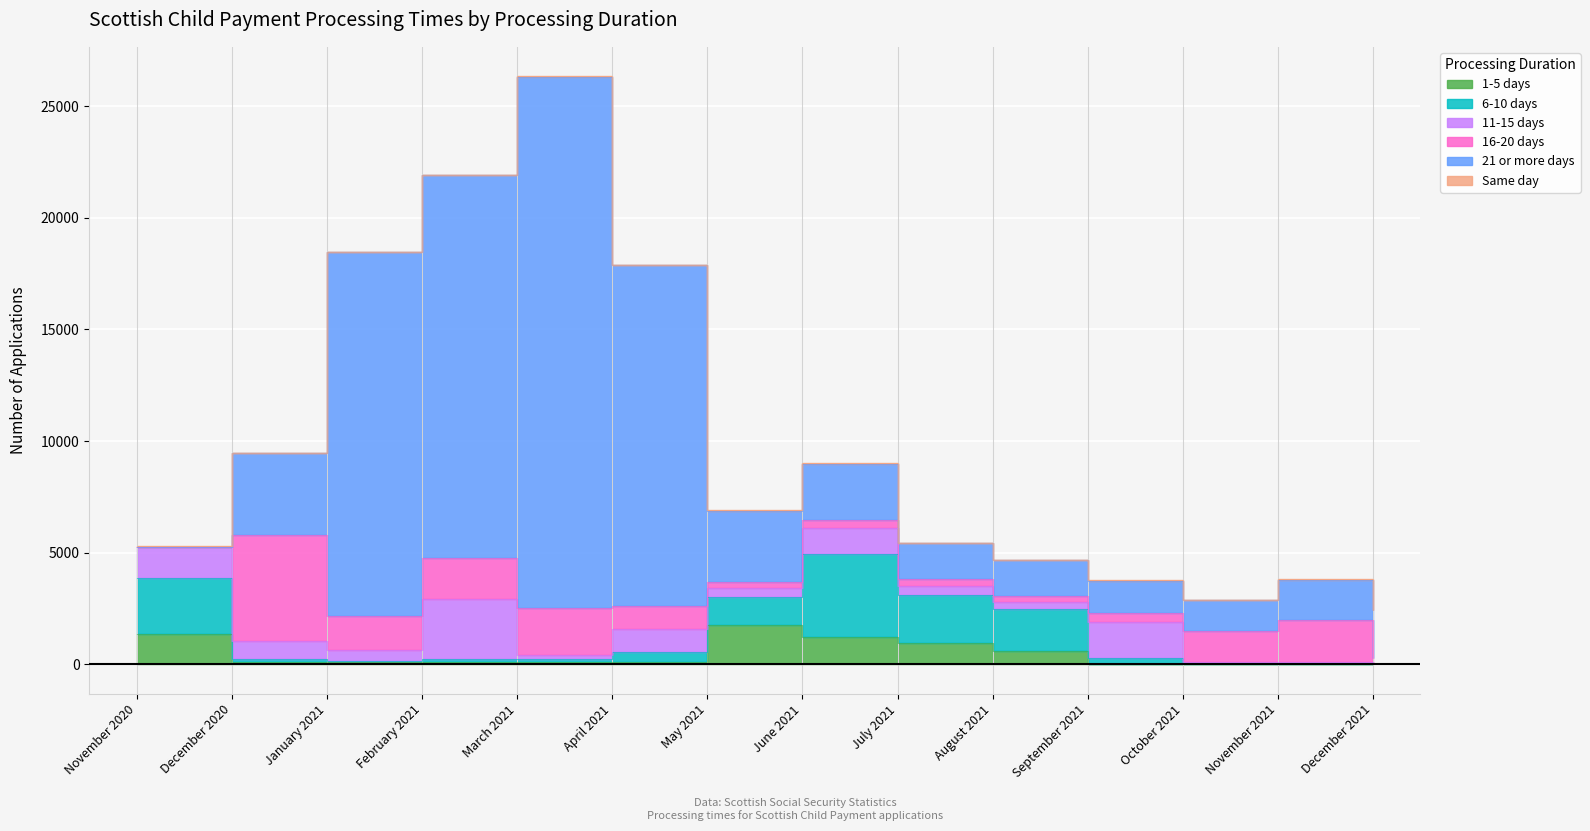

What is the difference between the maximum and minimum values in the 1-5 days series?

1765